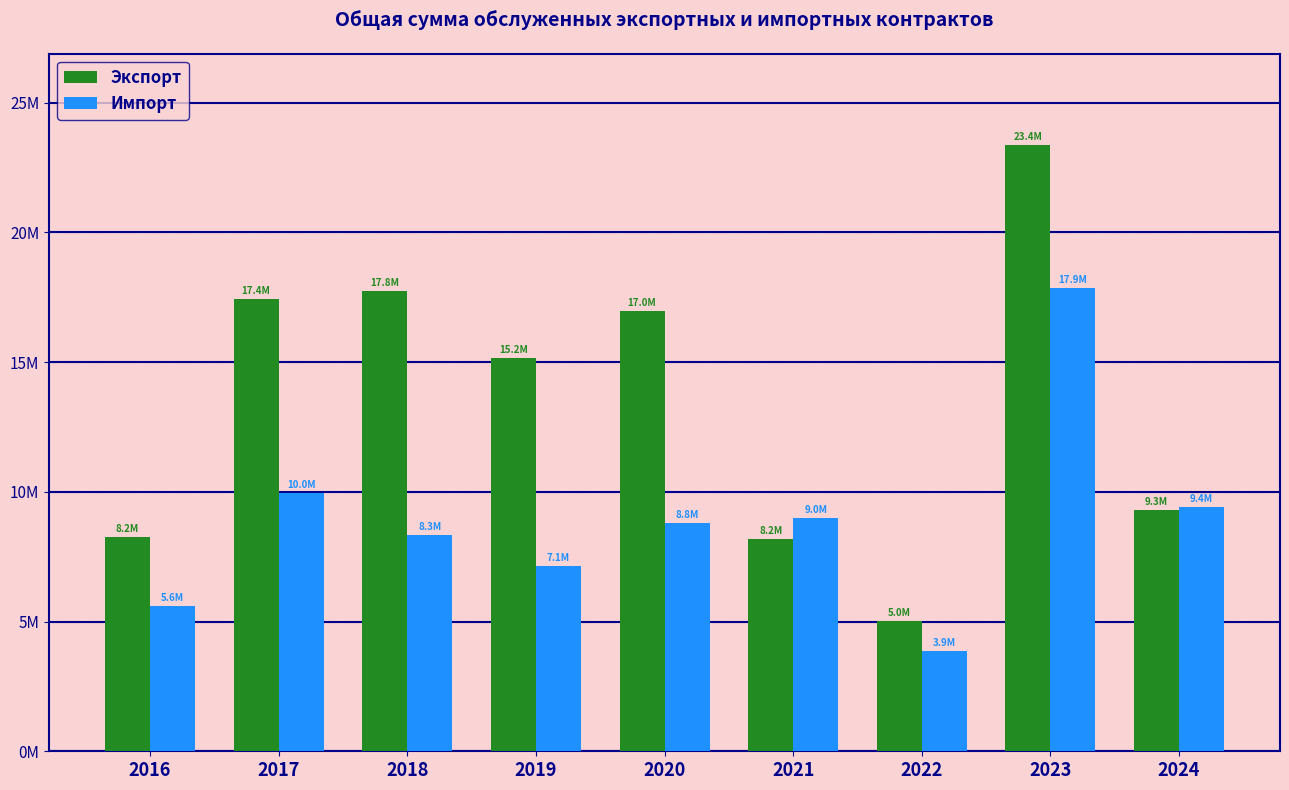

Are the bars horizontal?

No